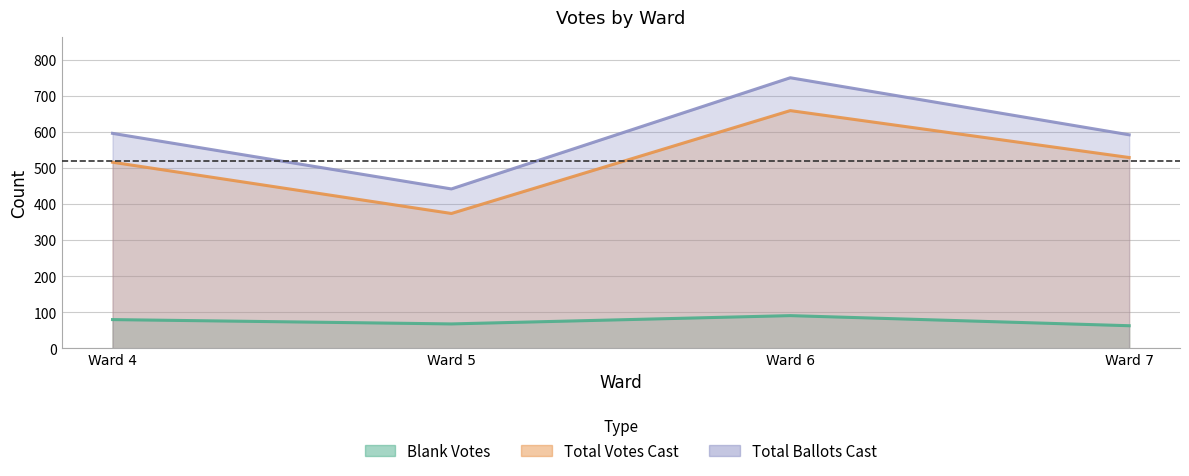

What is the difference between the maximum and minimum values in the Blank Votes series?

28